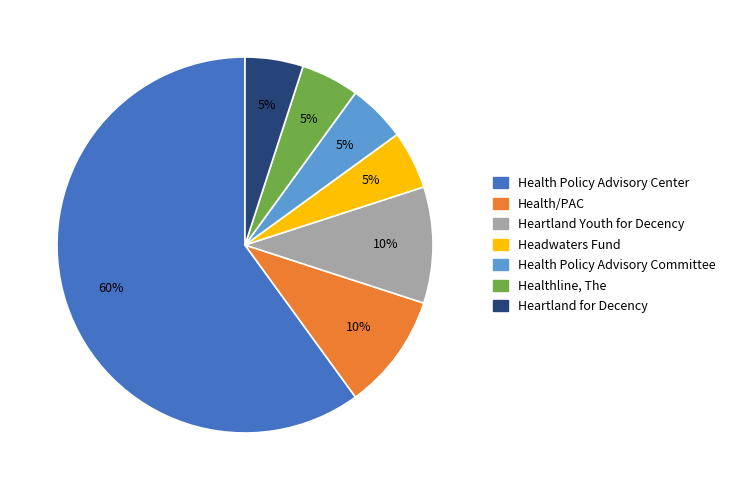

Which category has the biggest portion of the pie?

Health Policy Advisory Center